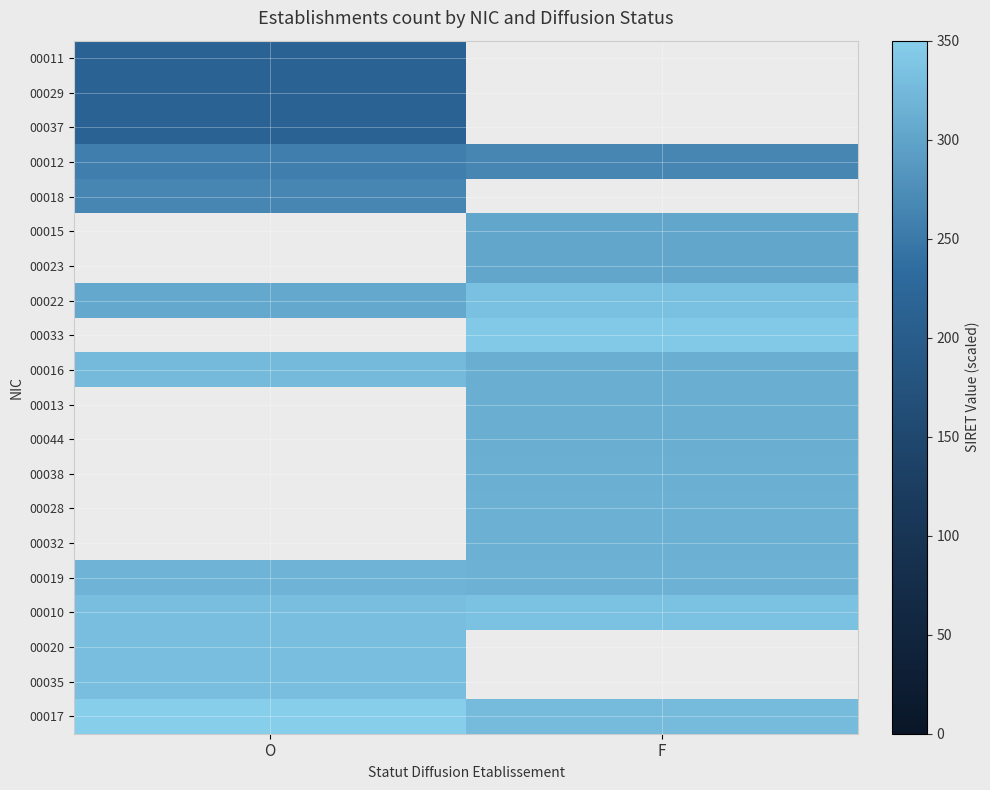

Is it true that 00044 equals 192.2 at F?

False